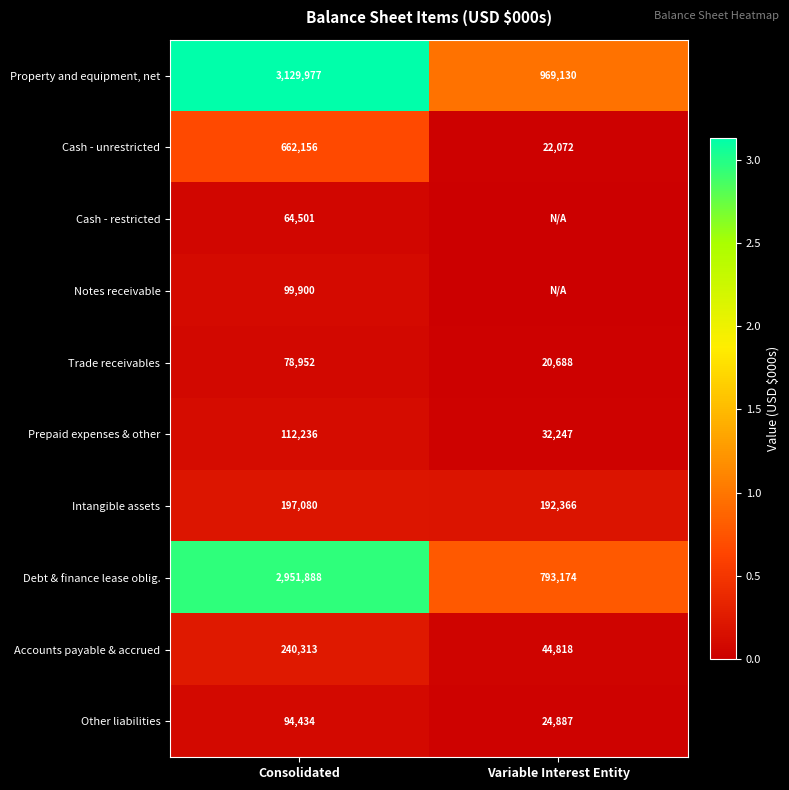

Rank the categories by Other liabilities value from highest to lowest.

Consolidated, Variable Interest Entity